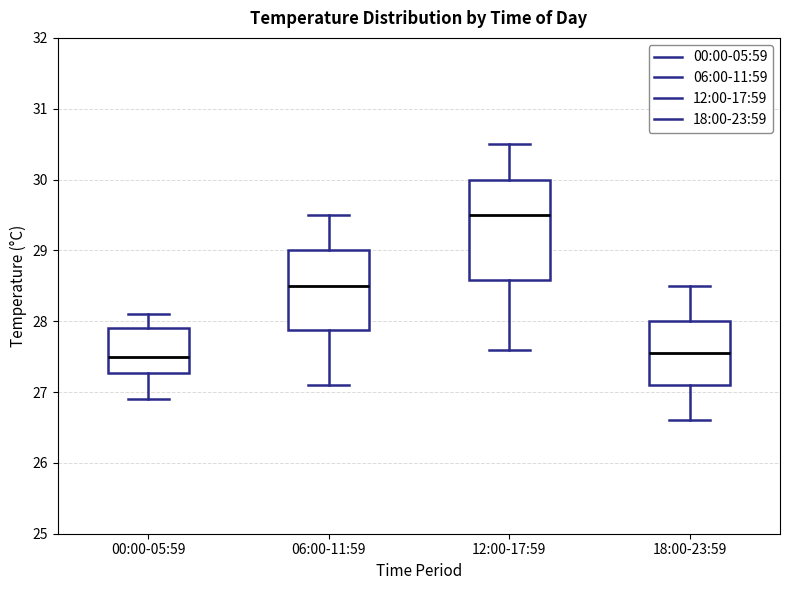

Reading left to right, transcribe this box plot: for each box, give where its median line is, the range the box spans, and where its two whiskers end, as read against the y-axis. The values are not printed on the chart, so give them approximately, as read against the axis.

00:00-05:59: median 27.5, box 27.3 to 27.9, whiskers 26.9 to 28.1
06:00-11:59: median 28.5, box 27.9 to 29.0, whiskers 27.1 to 29.5
12:00-17:59: median 29.5, box 28.6 to 30.0, whiskers 27.6 to 30.5
18:00-23:59: median 27.6, box 27.1 to 28.0, whiskers 26.6 to 28.5